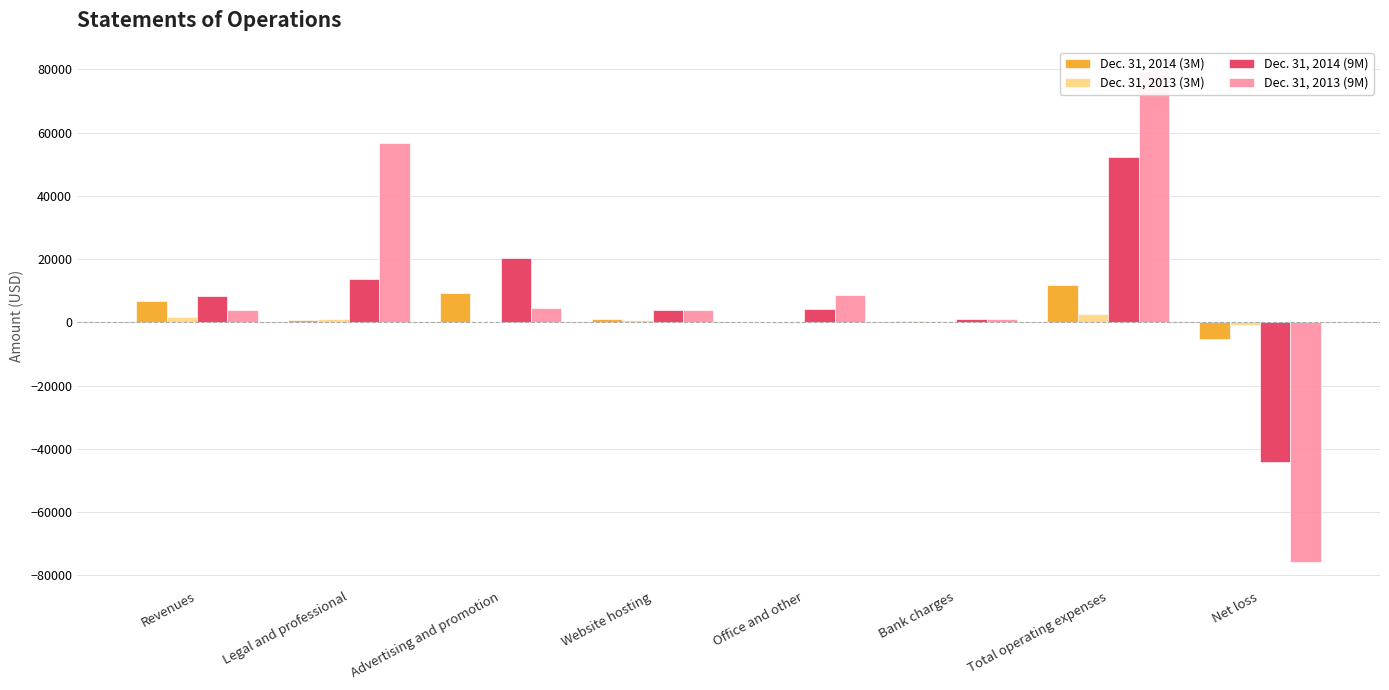

How many values in Dec. 31, 2014 (9M) are above zero?

7